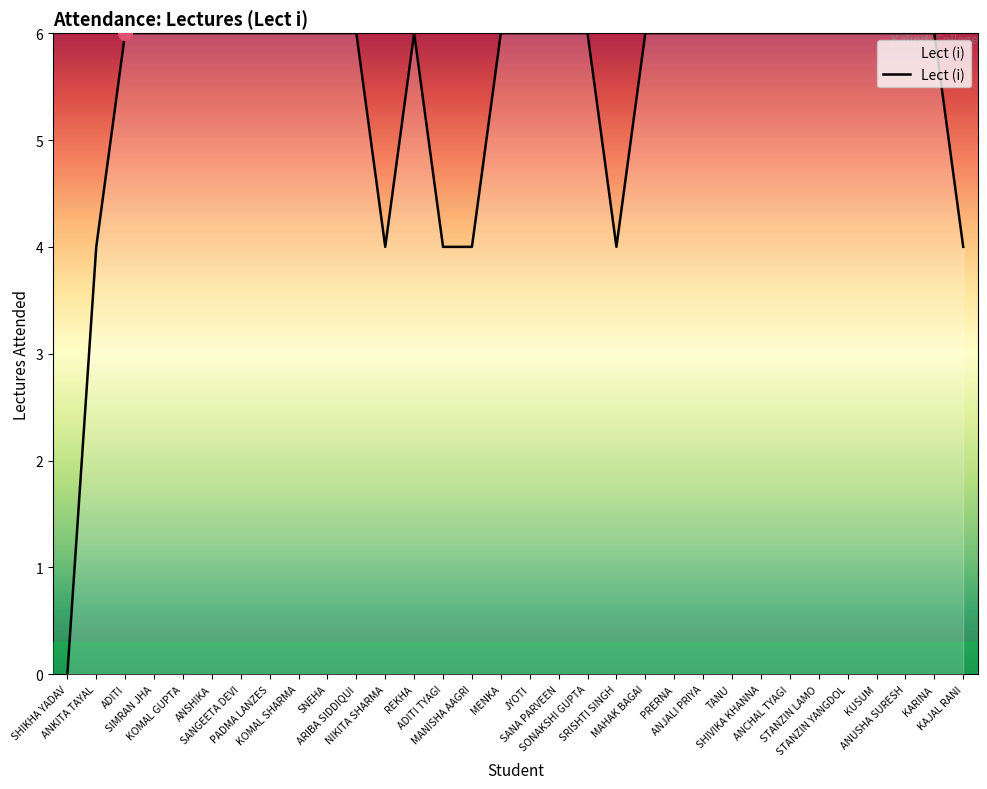

What is the maximum value shown in the chart?

6